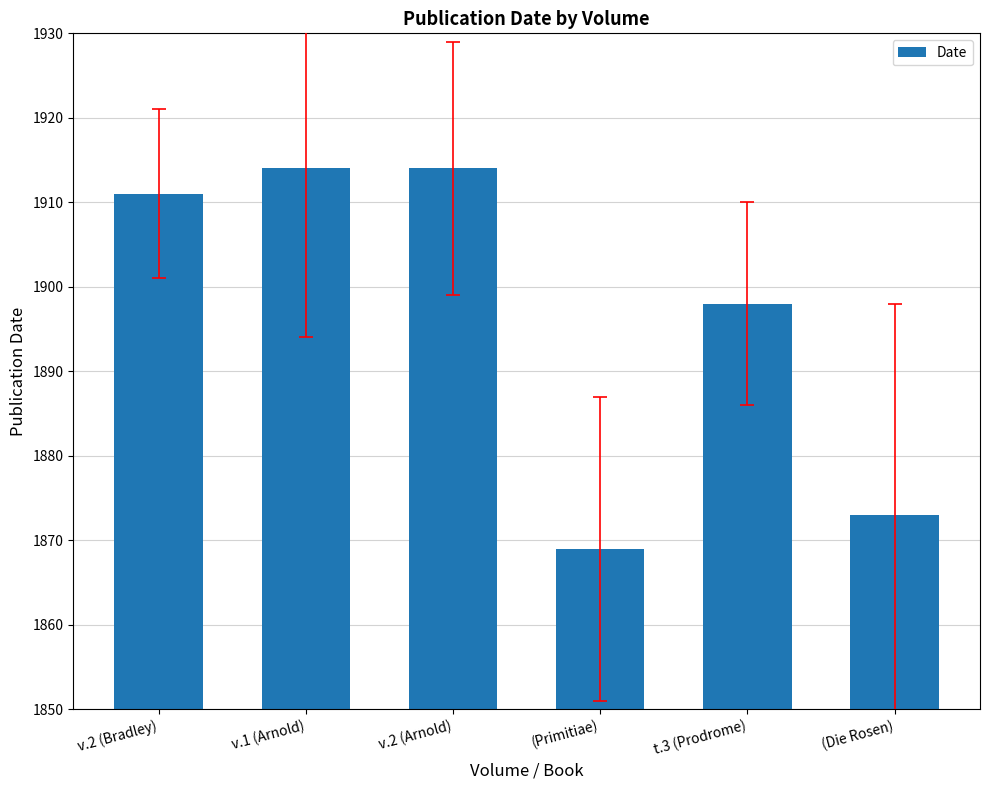

What is the sum of the values at v.2 (Arnold) and v.2 (Bradley)?

3825